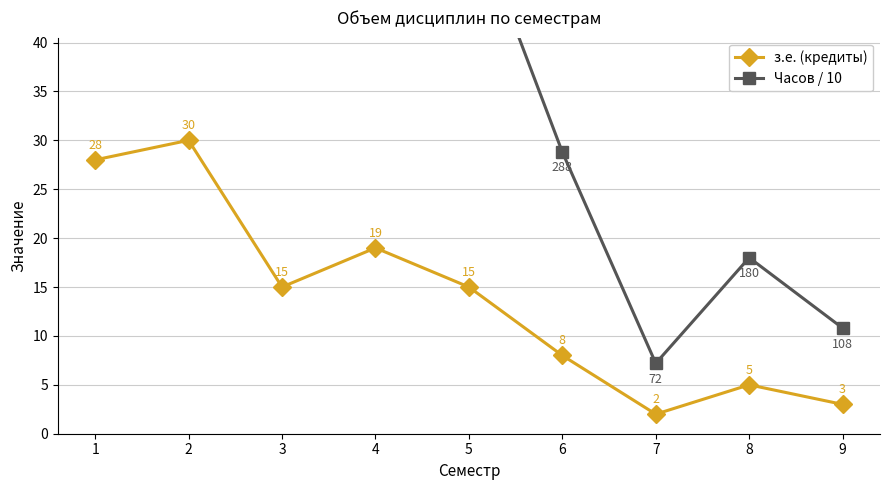

Which category has the highest value in the Часов / 10 series?

2